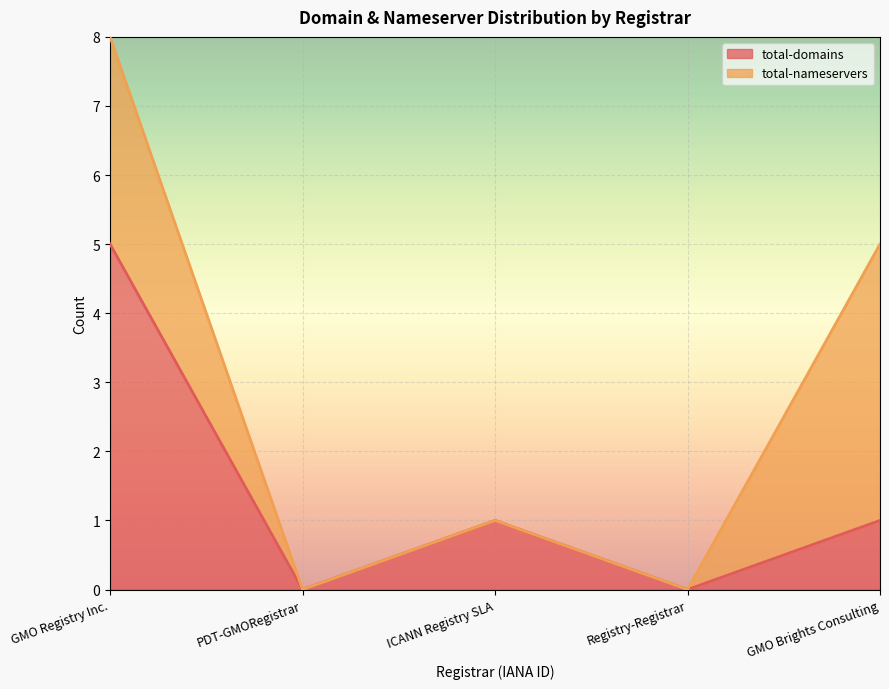

Is it true that the value at PDT-GMORegistrar is 0?

True